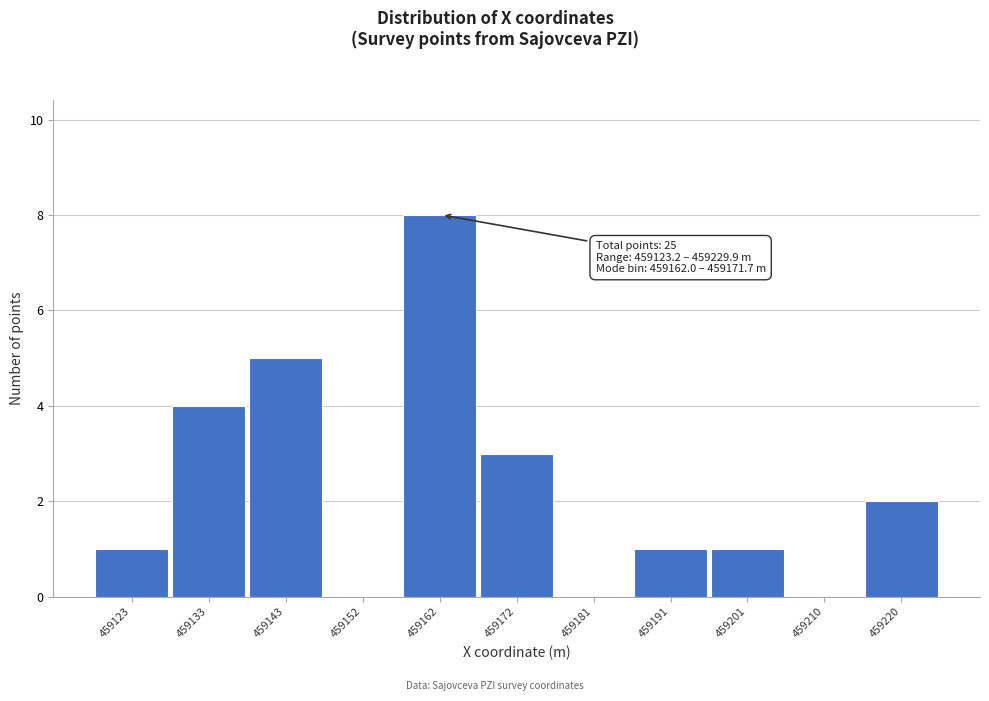

Reading left to right, extract all data points from this chart.

459123=1	459133=4	459143=5	459152=0	459162=8	459172=3	459181=0	459191=1	459201=1	459210=0	459220=2